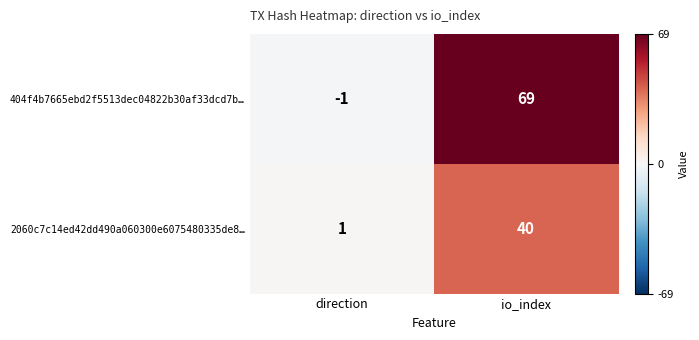

Rank the categories by 404f4b7665ebd2f5513dec04822b30af33dcd7b… value from lowest to highest.

direction, io_index